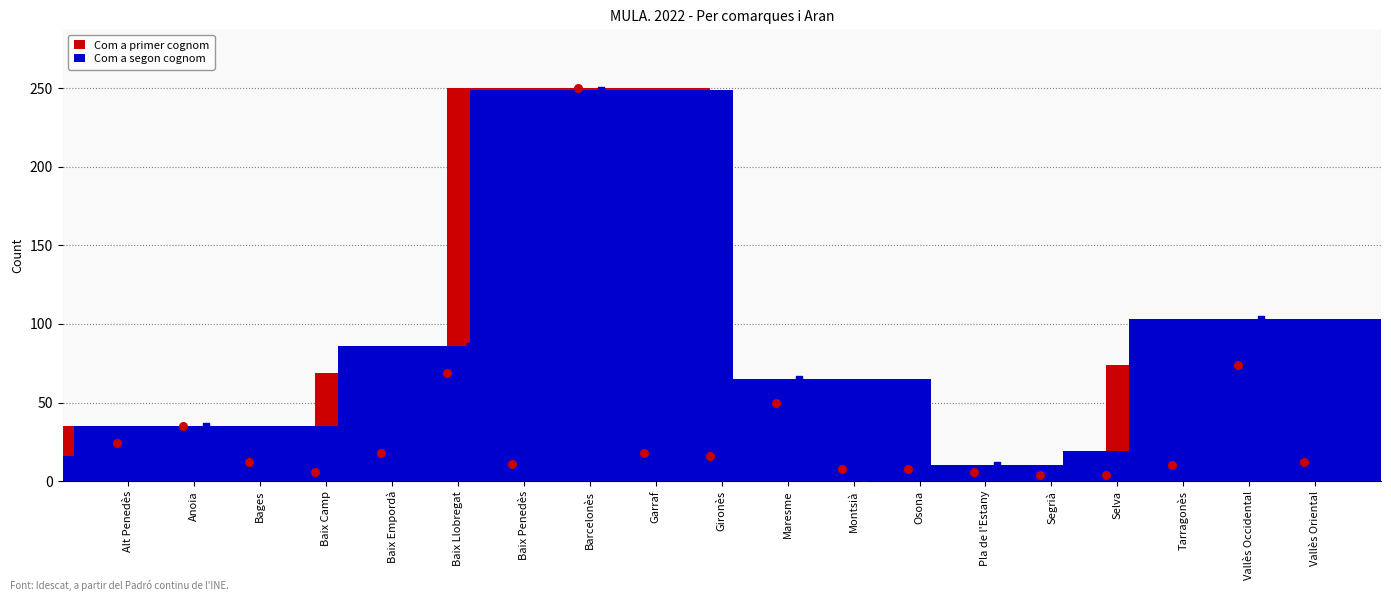

Is the value of Com a segon cognom at Selva greater than the value of Com a primer cognom at Segrià?

Yes